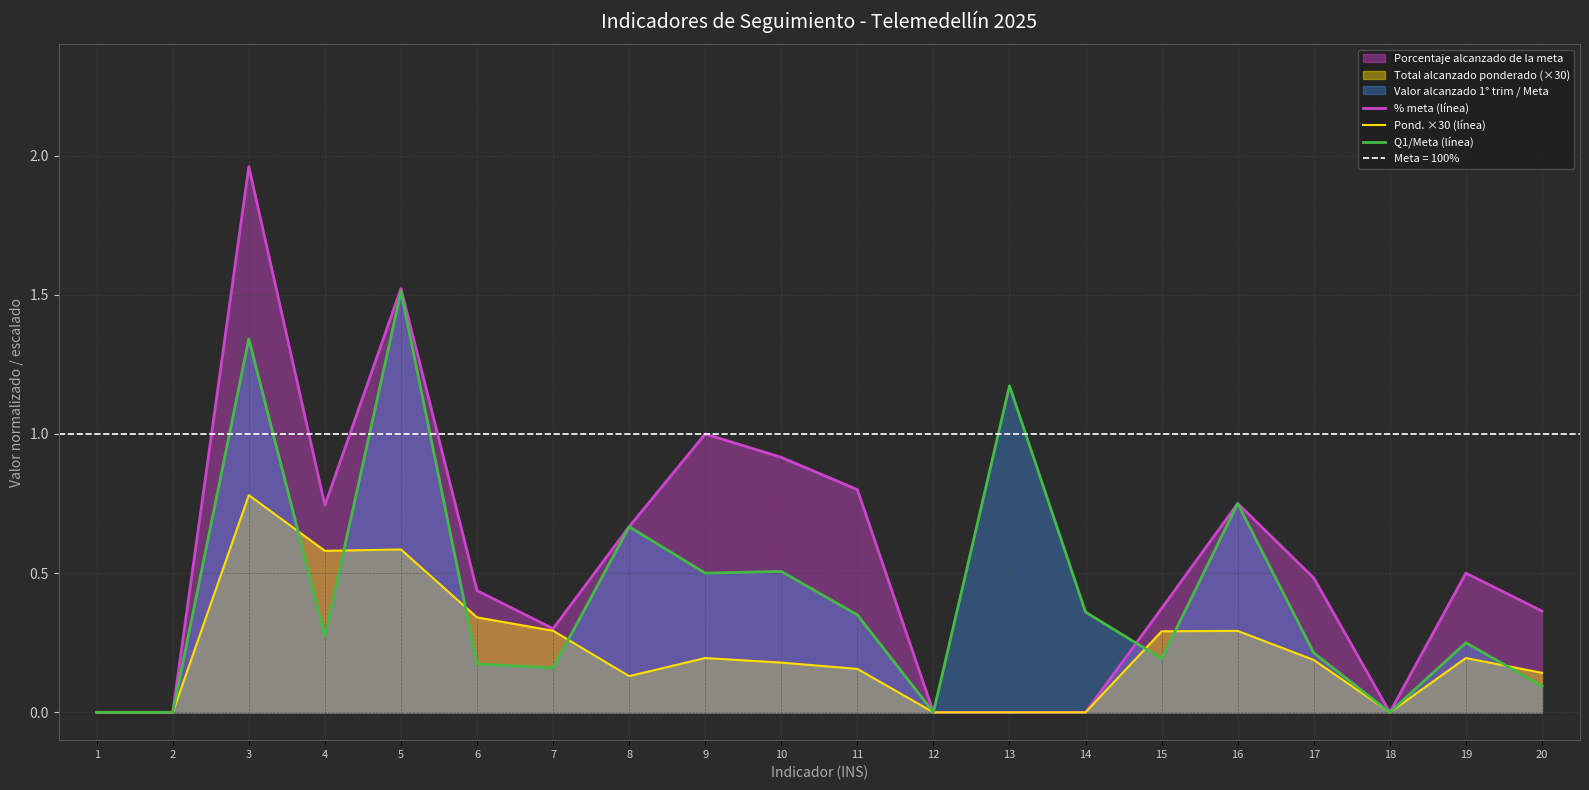

At which label is Q1/Meta (línea) closest to 0?

1